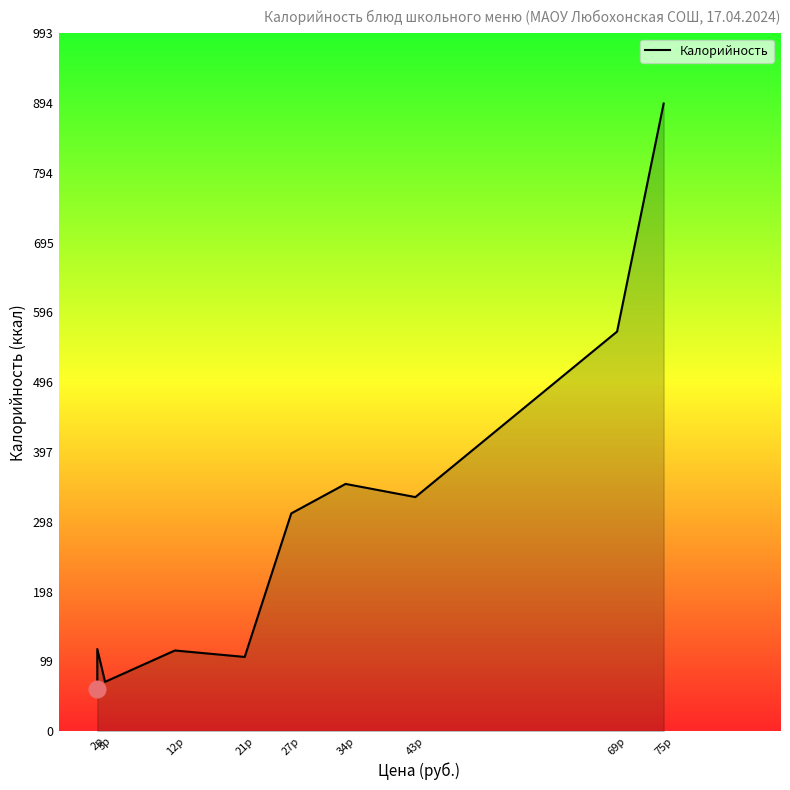

What is the sum of all values?

2925.4